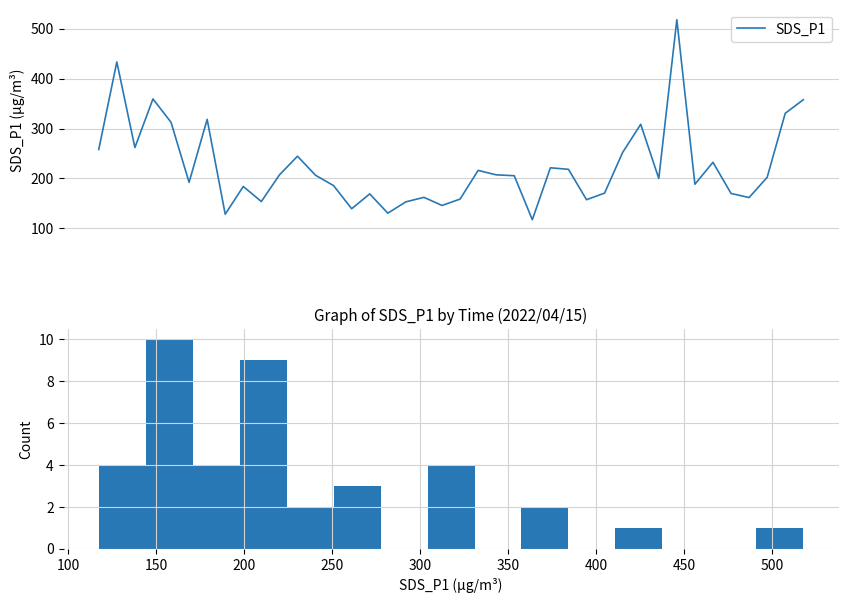

Reading left to right, list all the values displayed in this chart.

258.0	433.3	261.9	359.2	312.5	192.2	318.3	128.4	183.9	153.8	207.1	244.5	206.4	185.6	139.3	169.1	130.5	153.2	162.2	145.9	158.7	216.1	207.2	205.5	117.4	221.3	218.3	157.5	170.7	252.2	308.4	200.1	517.9	188.5	232.4	169.9	161.8	202.3	330.5	357.7